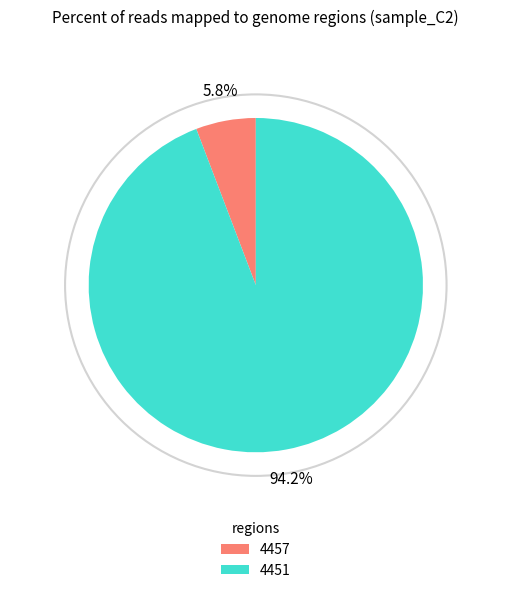

Rank the categories by value from lowest to highest.

4457, 4451